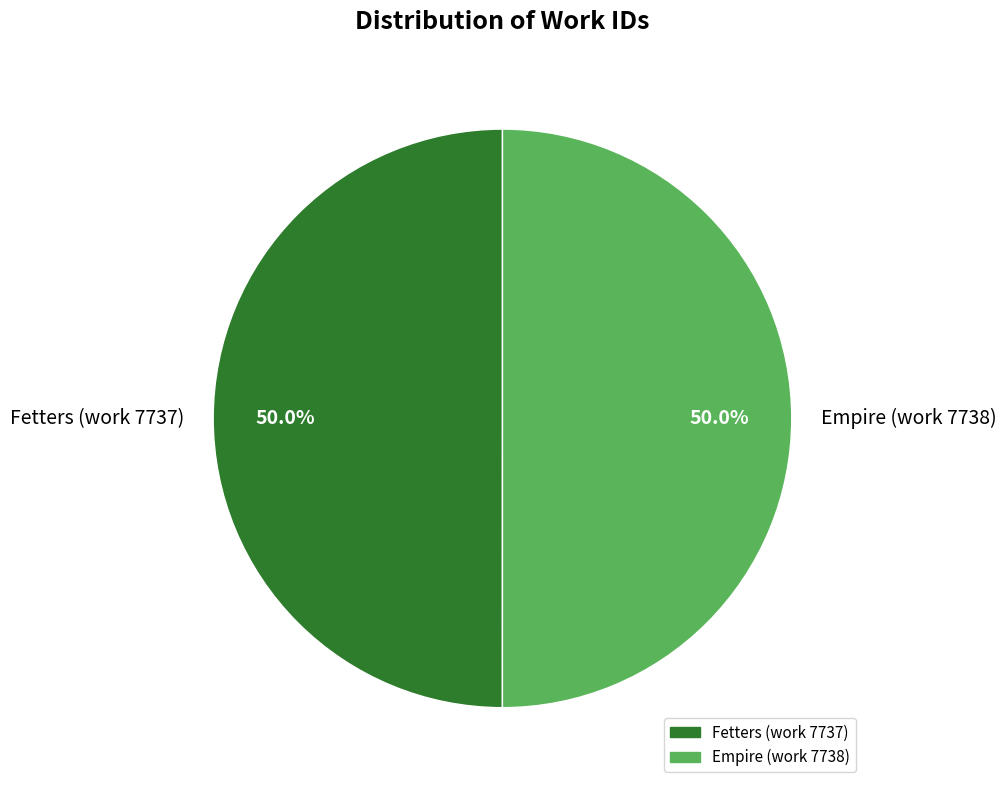

Combined, what portion of the pie is Fetters (work 7737) and Empire (work 7738)?

100.0%